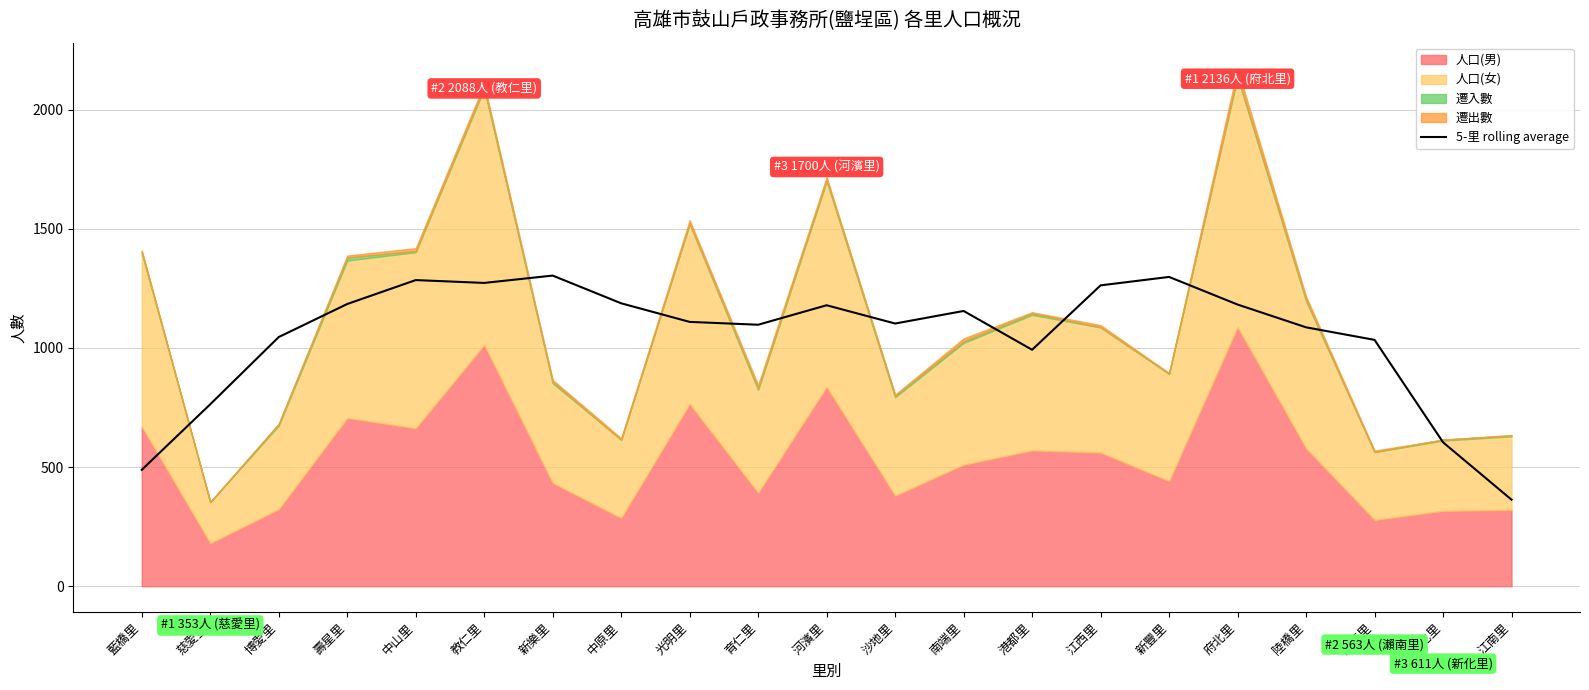

True or false: 5-里 rolling average has a value of 226.4 at 港都里.

False